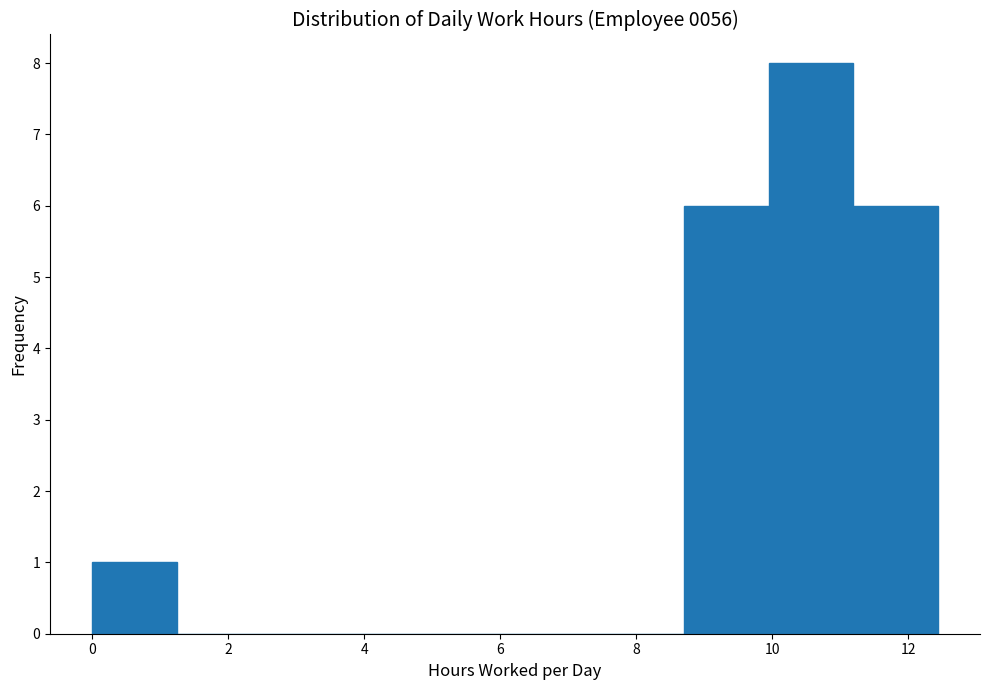

Reading left to right, list every bar in this chart as the range it spans on the x-axis followed by its height. Neither the bar edges nor the heights are printed on the chart, so give them approximately, as read against the axes.

0.0 to 1.2: 1
1.2 to 2.4: 0
2.4 to 3.8: 0
3.8 to 5.0: 0
5.0 to 6.2: 0
6.2 to 7.4: 0
7.4 to 8.8: 0
8.8 to 10.0: 6
10.0 to 11.2: 8
11.2 to 12.4: 6